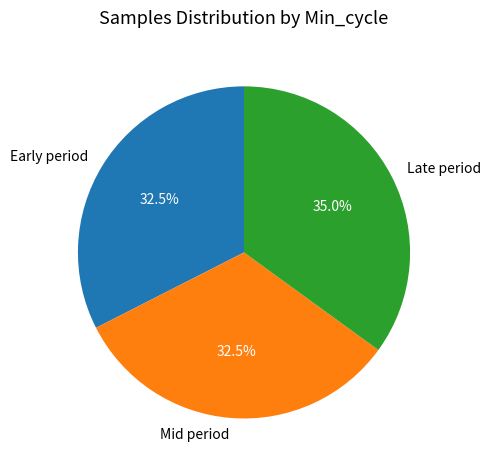

How many segments does this pie chart have?

3